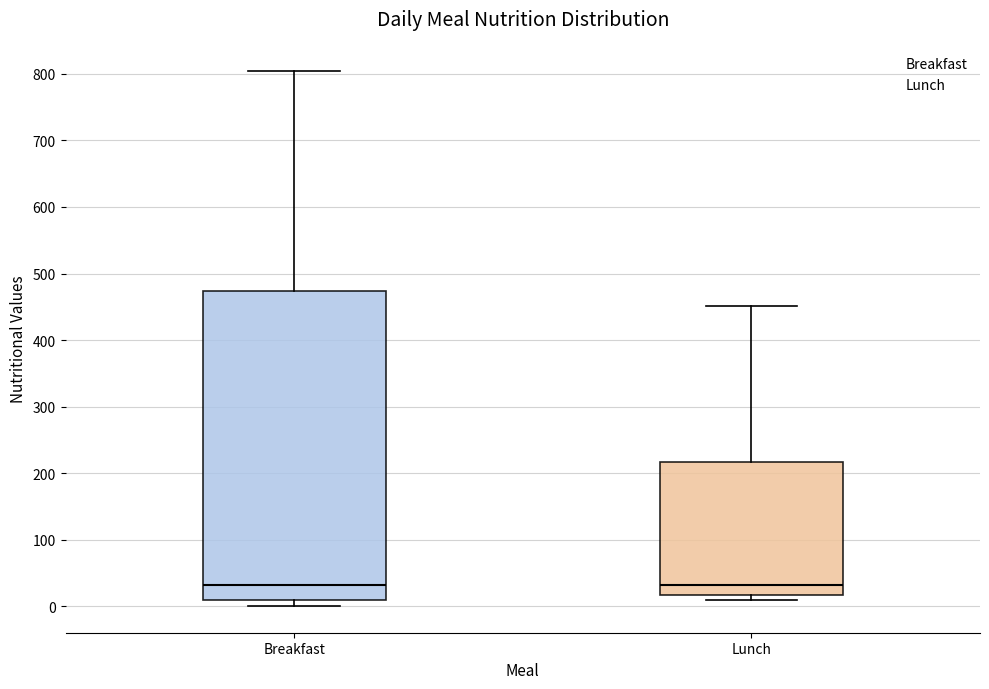

Reading left to right, read every box against the y-axis: the position of its median line, the range the box covers, and the ends of its whiskers. The values are not printed on the chart, so give them approximately, as read against the axis.

Breakfast: median 30, box 10 to 470, whiskers 0 to 800
Lunch: median 30, box 20 to 220, whiskers 10 to 450